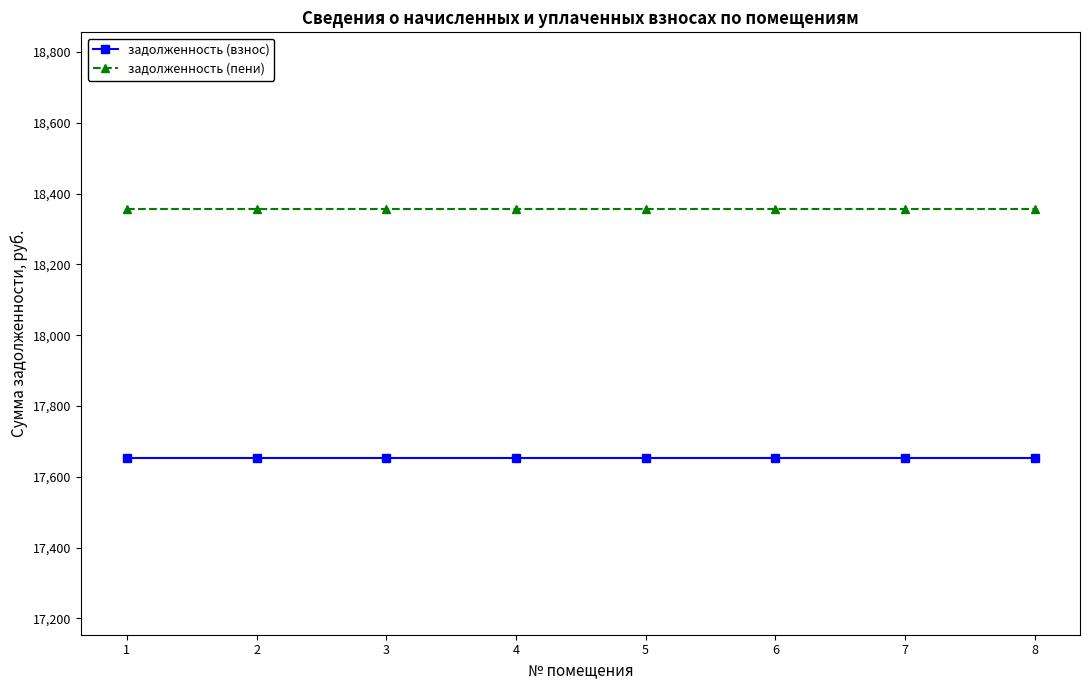

Reading left to right, what are all the values shown in this chart?

задолженность (взнос): 1=17653.7	2=17653.7	3=17653.7	4=17653.7	5=17653.7	6=17653.7	7=17653.7	8=17653.7
задолженность (пени): 1=18355.7	2=18355.7	3=18355.7	4=18355.7	5=18355.7	6=18355.7	7=18355.7	8=18355.7